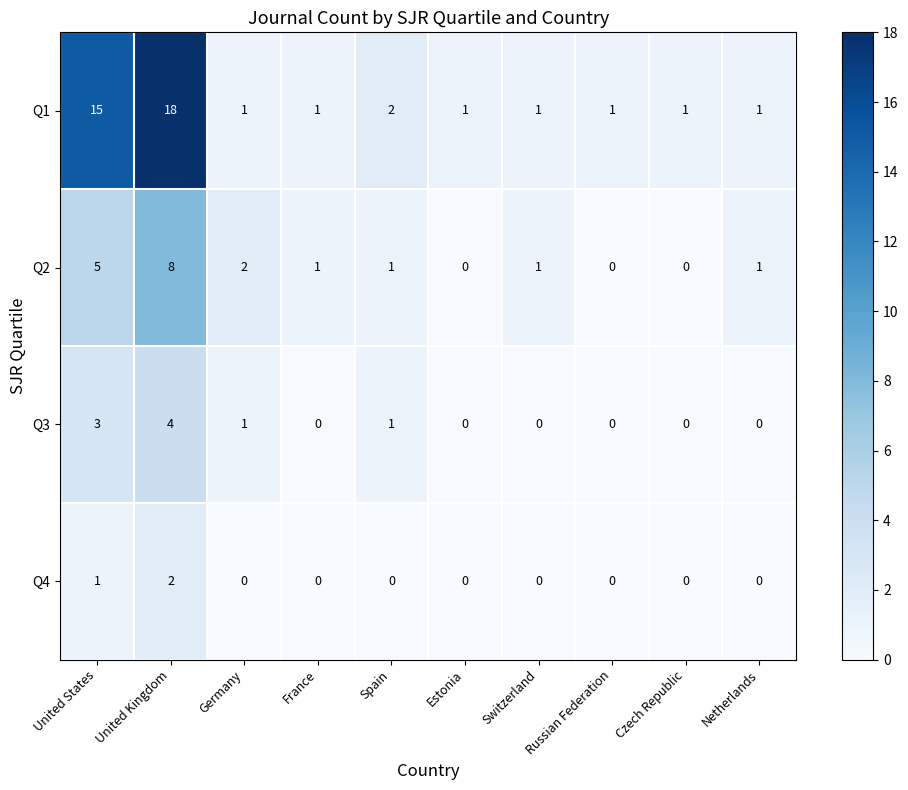

List the series in order of their overall mean, lowest first.

Q4, Q3, Q2, Q1